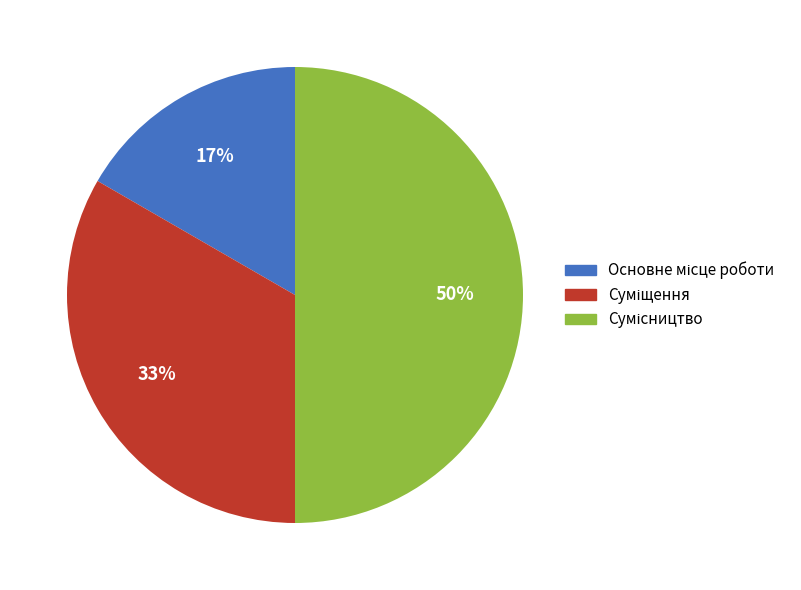

To the nearest percent, what is the difference between the largest and smallest slice percentages?

33%